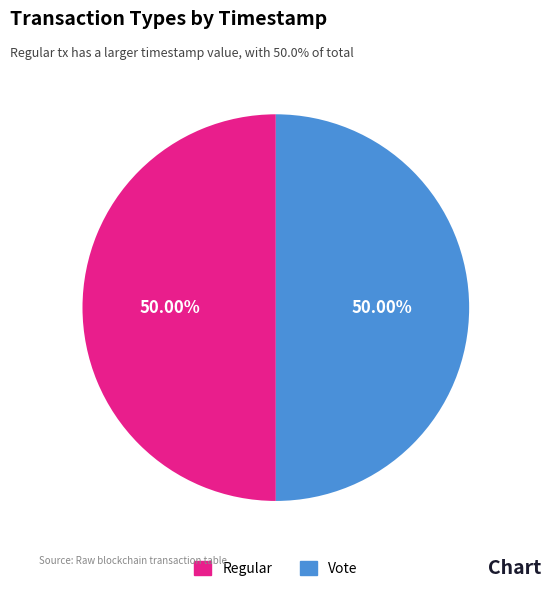

How many slices are in this pie chart?

2